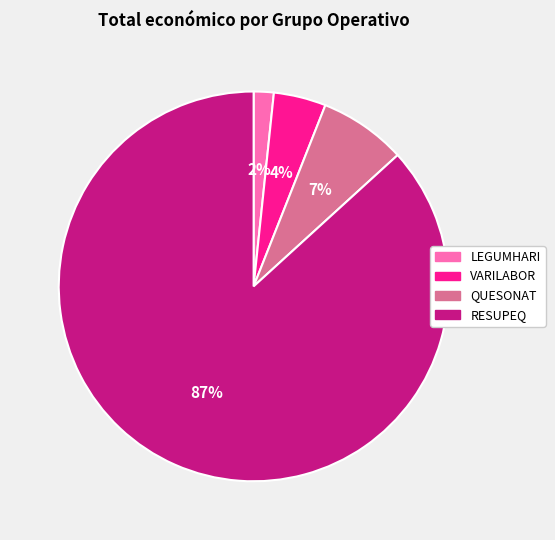

Is the sum of QUESONAT and VARILABOR greater than half?

No